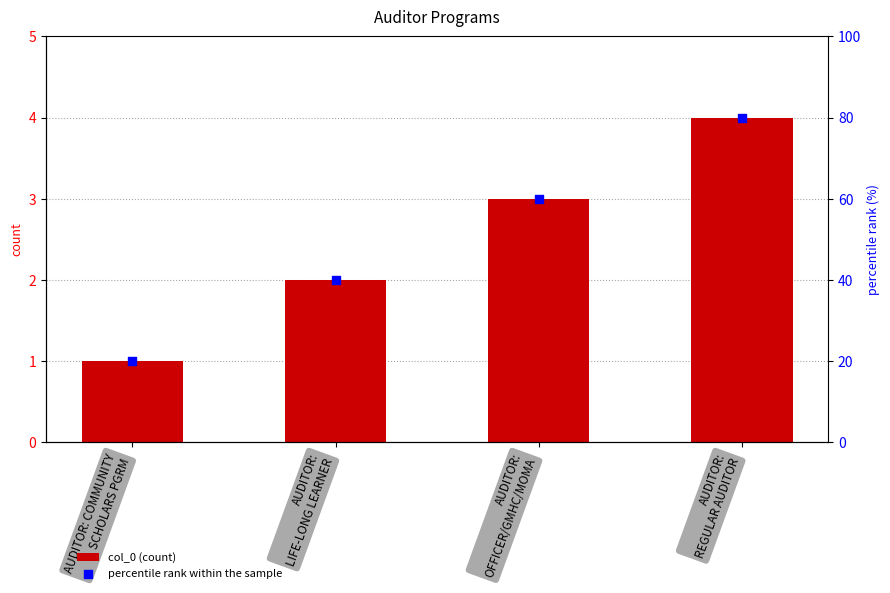

Is the value of col_0 (count) at AUDITOR: COMMUNITY
SCHOLARS PGRM greater than the value of percentile rank within the sample at AUDITOR:
OFFICER/GMHC/MOMA?

No